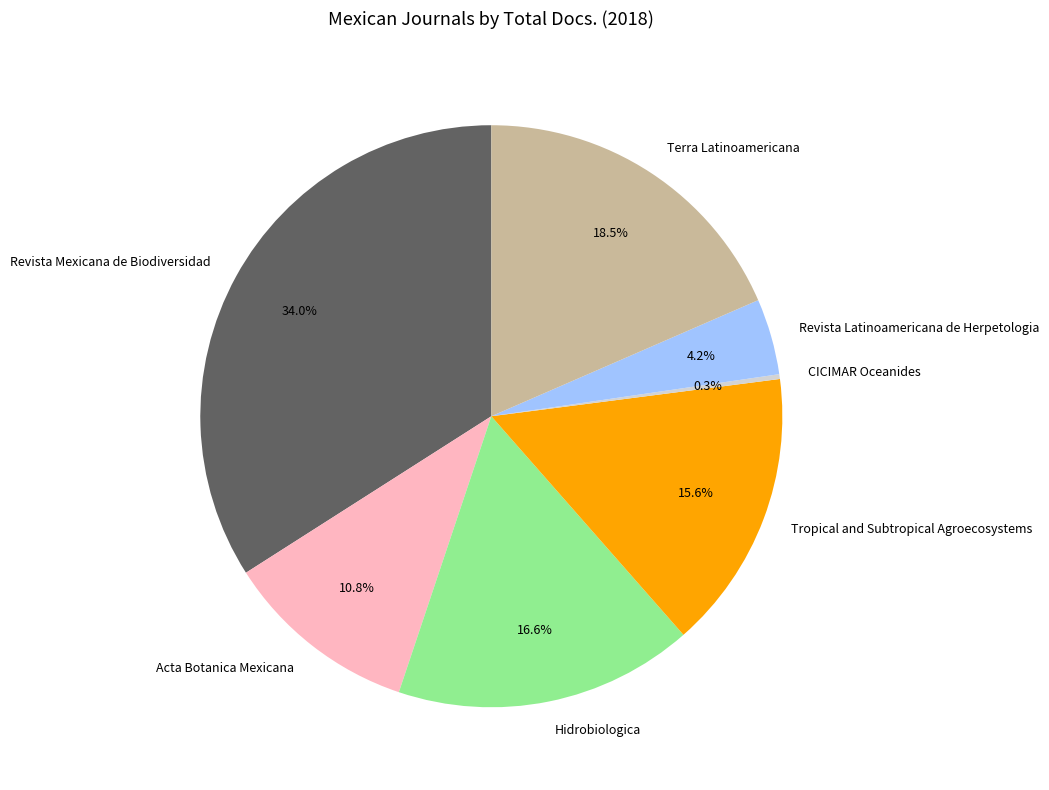

True or false: Revista Latinoamericana de Herpetologia accounts for 17% of the total.

False